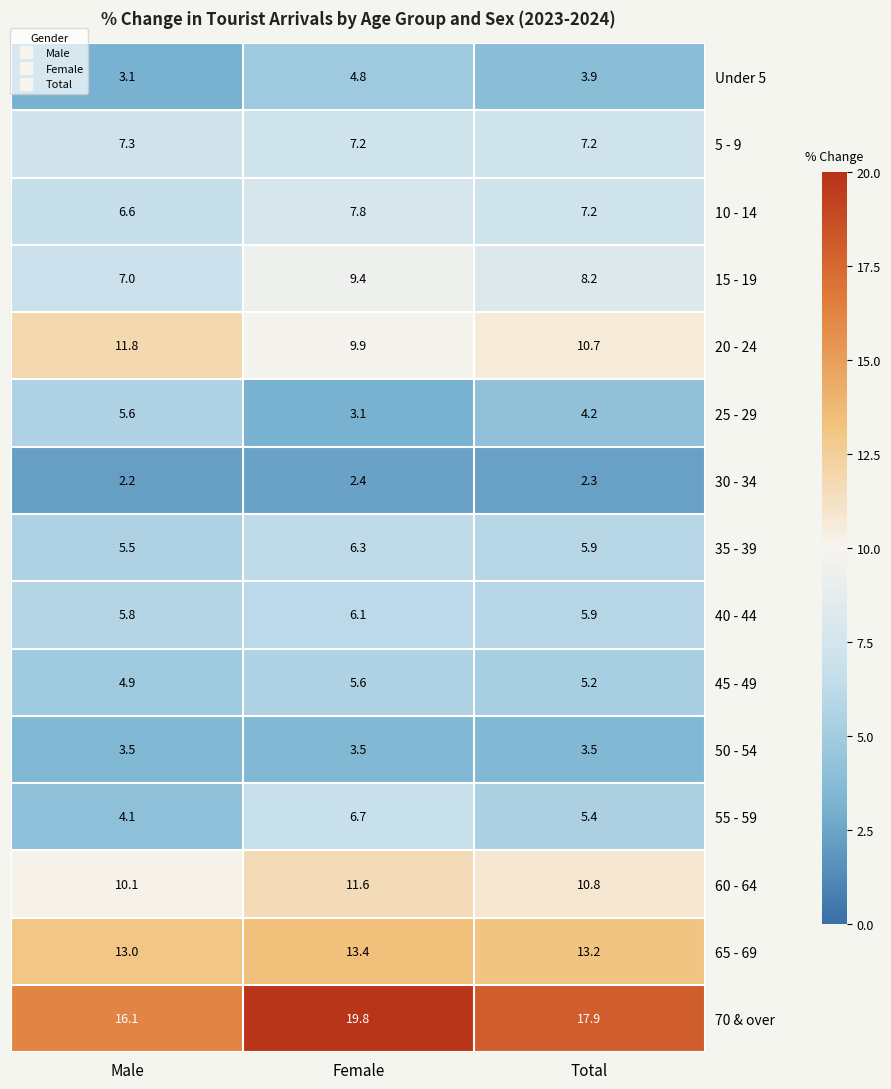

Which category has the highest value across all series?

Female